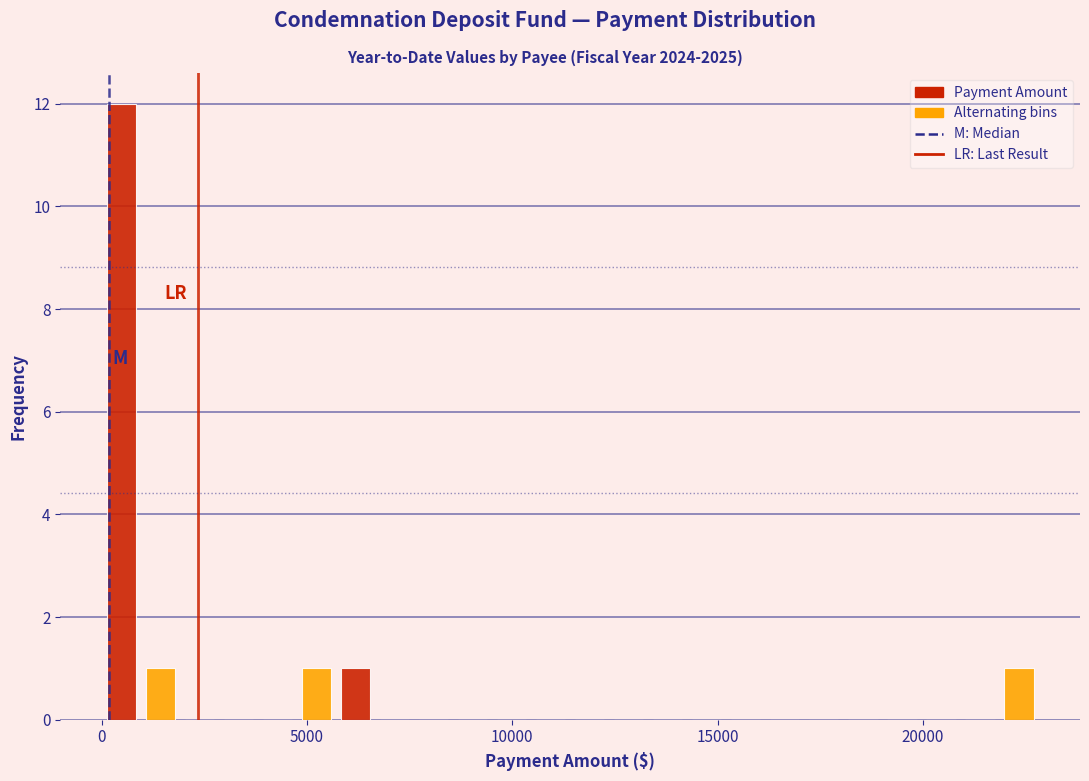

Around what value on the x-axis is the tallest bar? Give the approximate position of its centre, as read against the axis.

500